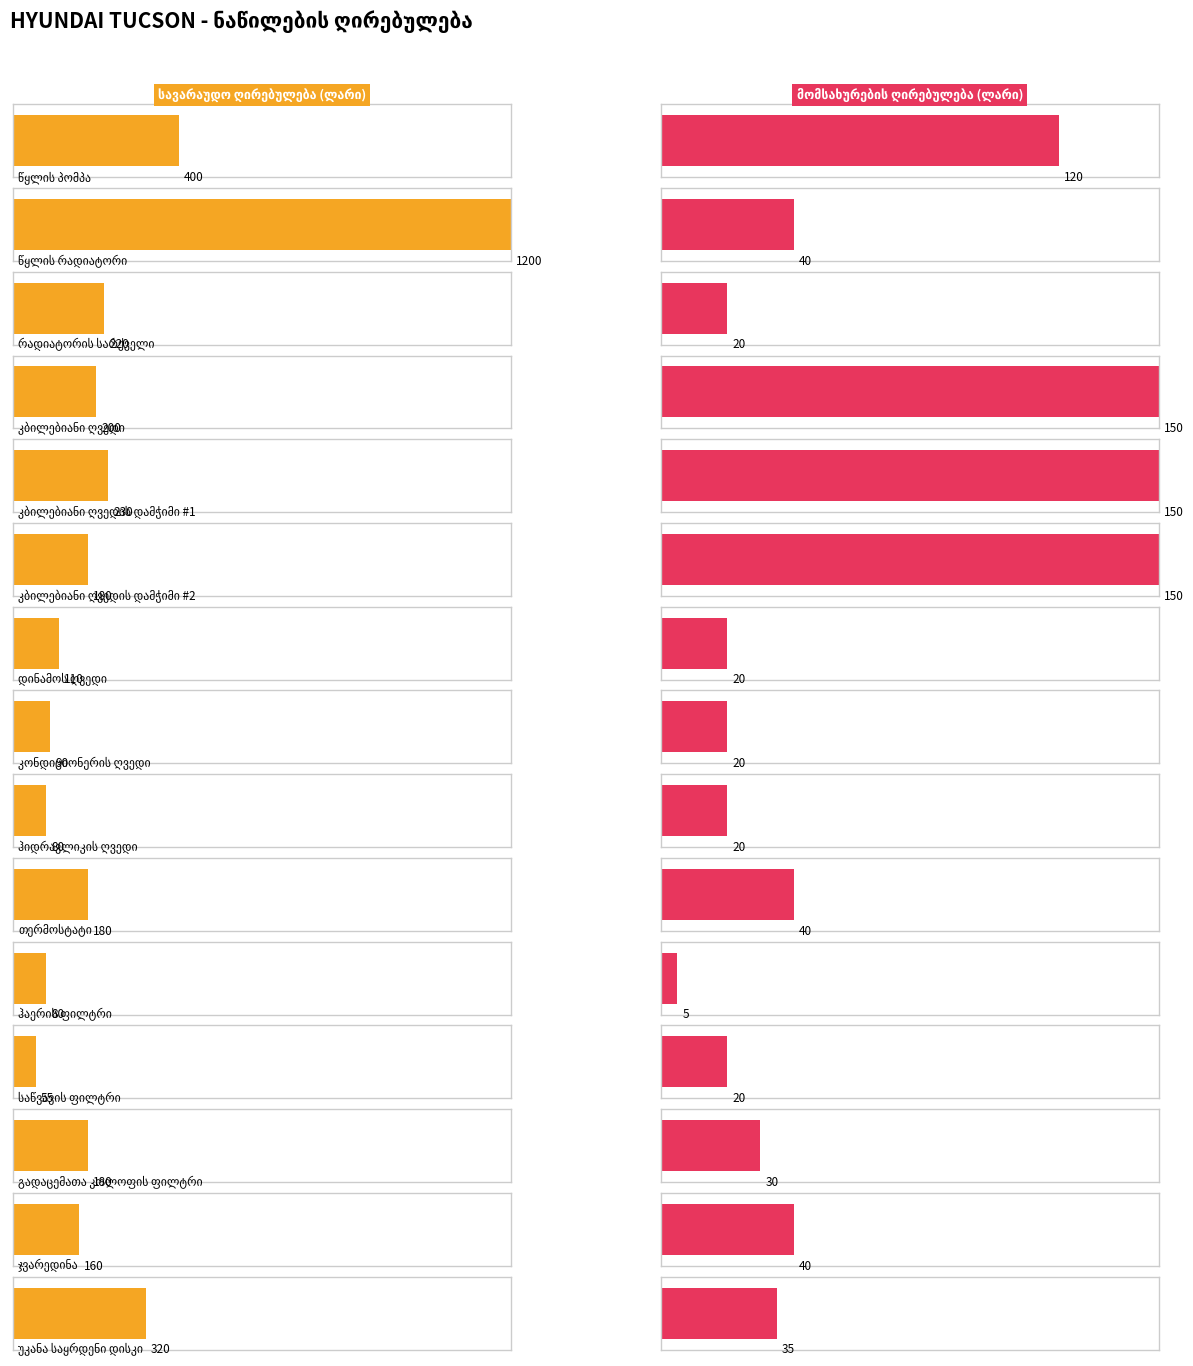

How many values in the მომსახურების ღირებულება (ლარი) series exceed 35?

7